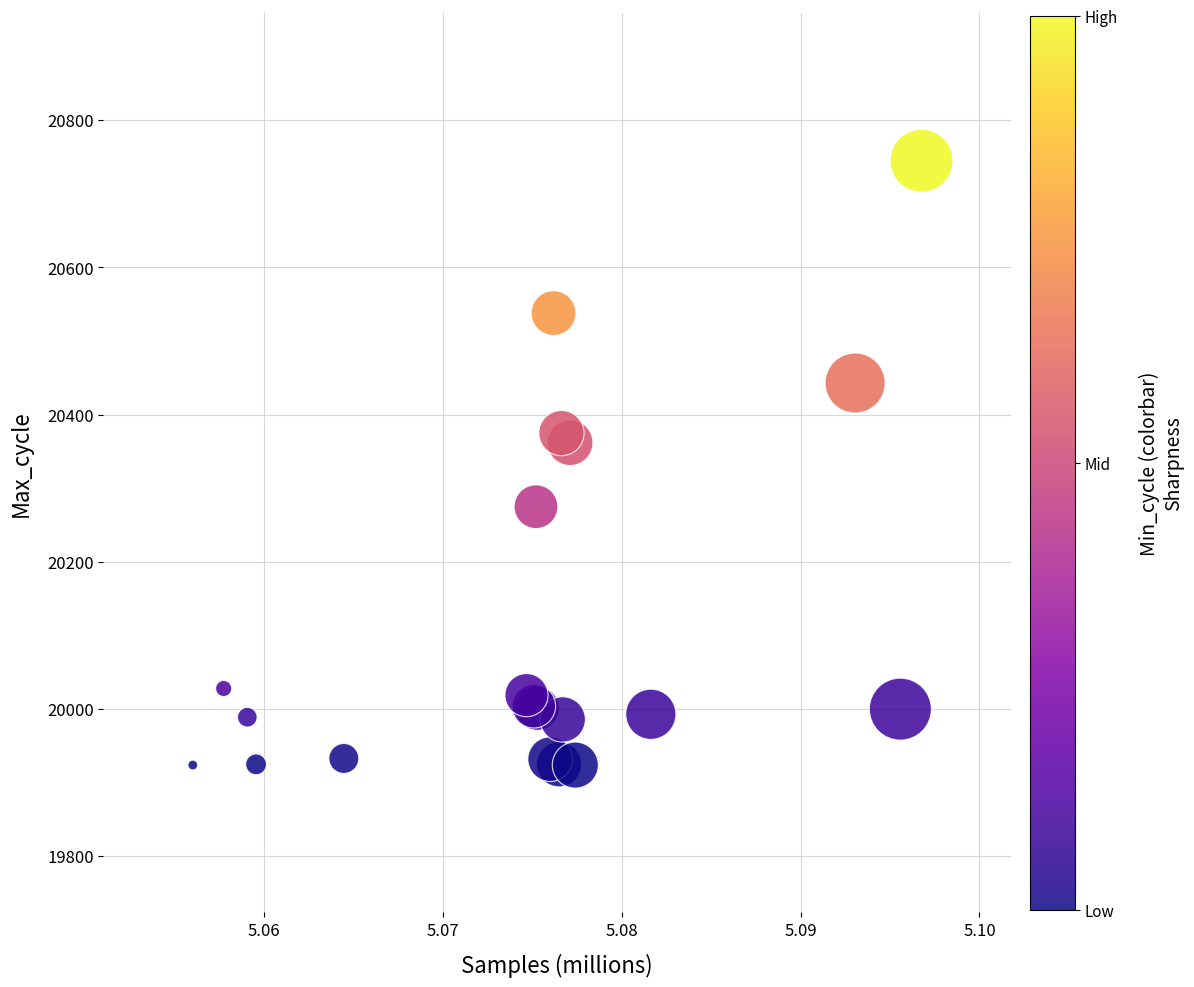

What Y value in the scatter plot is closest to 20334?

20362